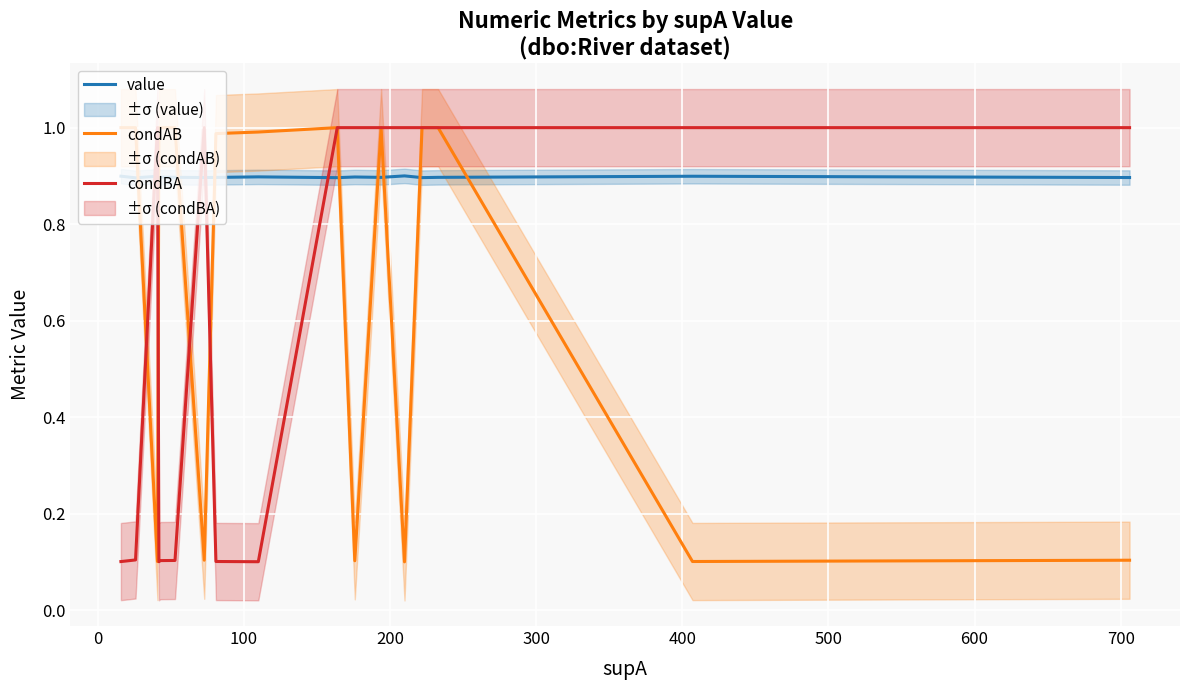

How many categories are shown in the chart?

18